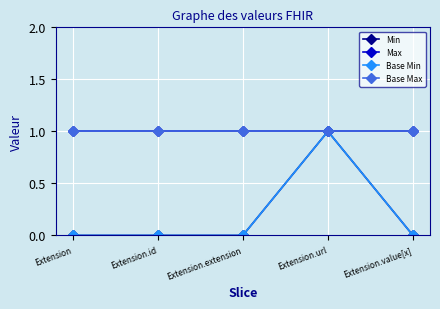

Reading left to right, what are all the values shown in this chart?

Min: 0	0	0	1	0
Max: 1	1	1	1	1
Base Min: 0	0	0	1	0
Base Max: 1	1	1	1	1